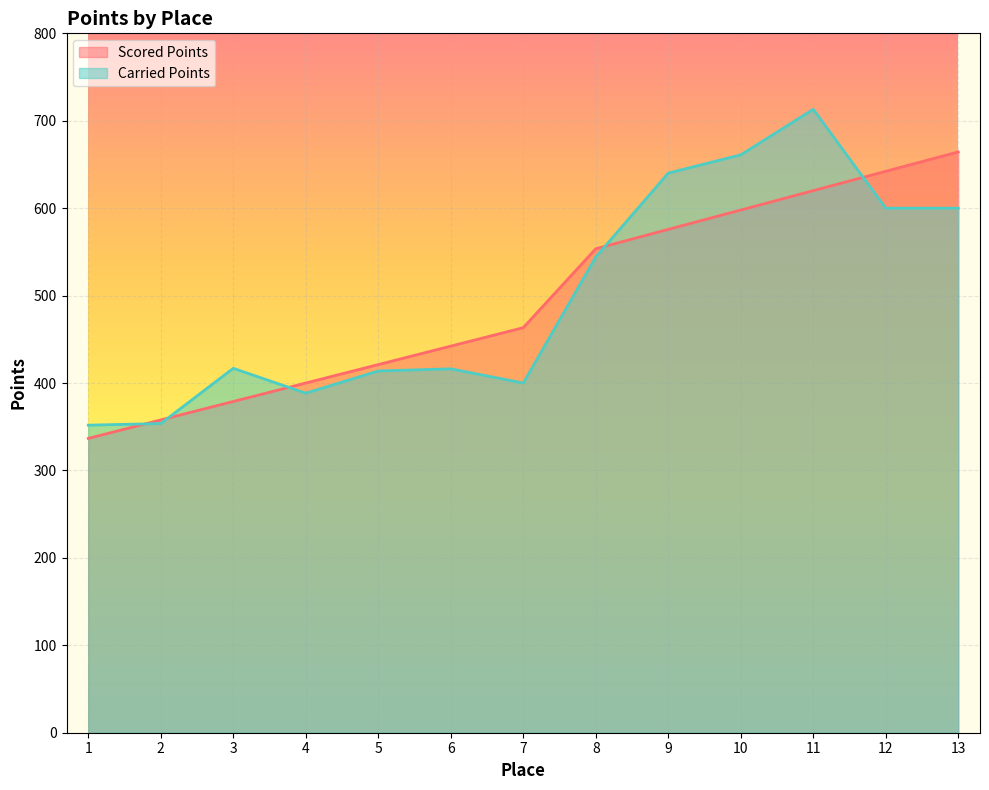

Which series has the largest total across all categories?

Carried Points